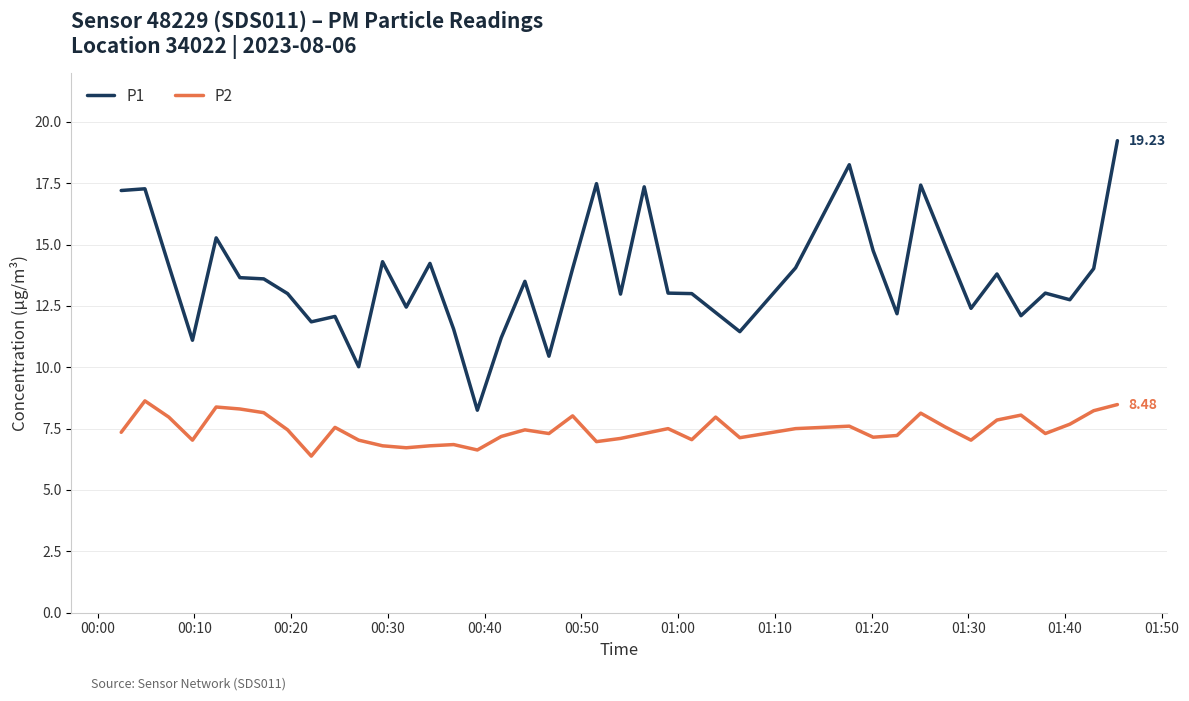

What is the difference between the maximum and minimum values in the P1 series?

11.0